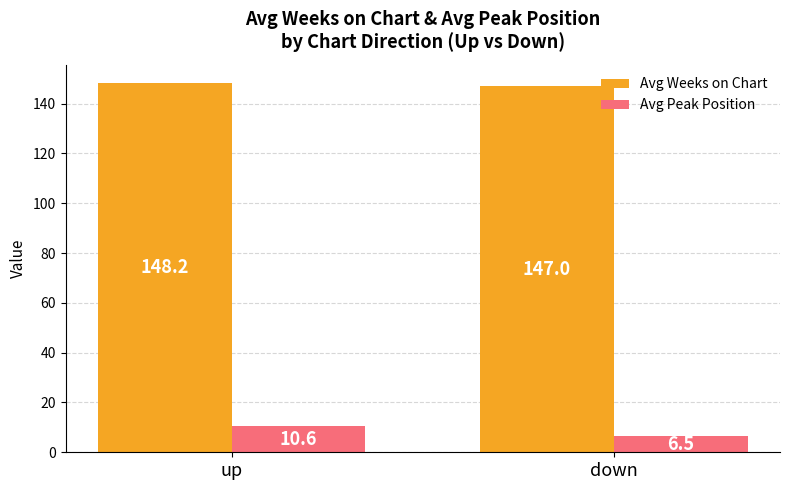

At up, list the series in order from smallest to largest.

Avg Peak Position, Avg Weeks on Chart